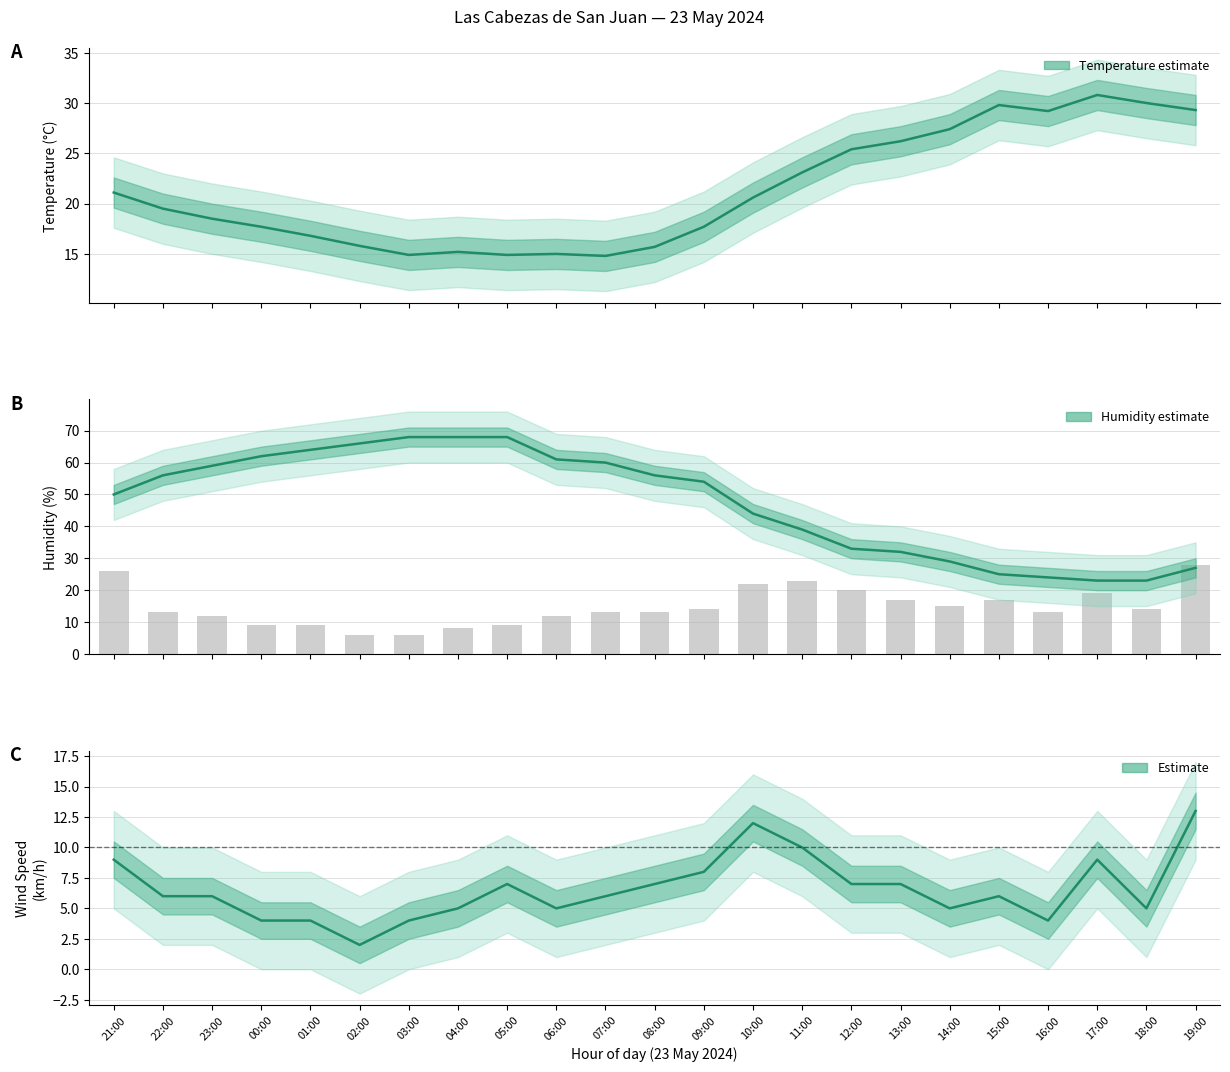

Does the chart contain stacked bars?

No